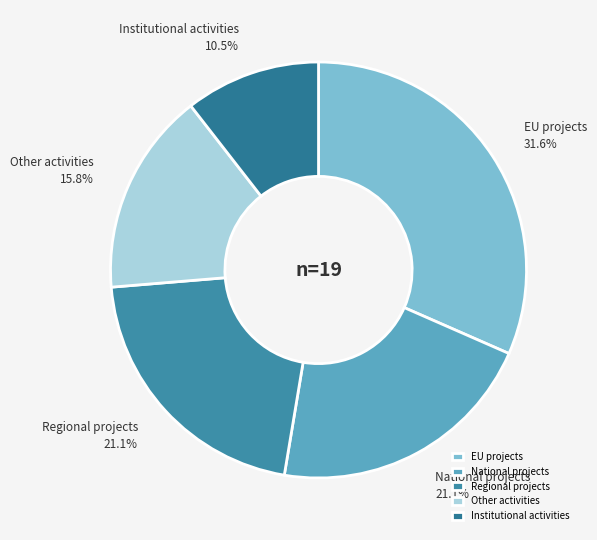

How many segments does this pie chart have?

5